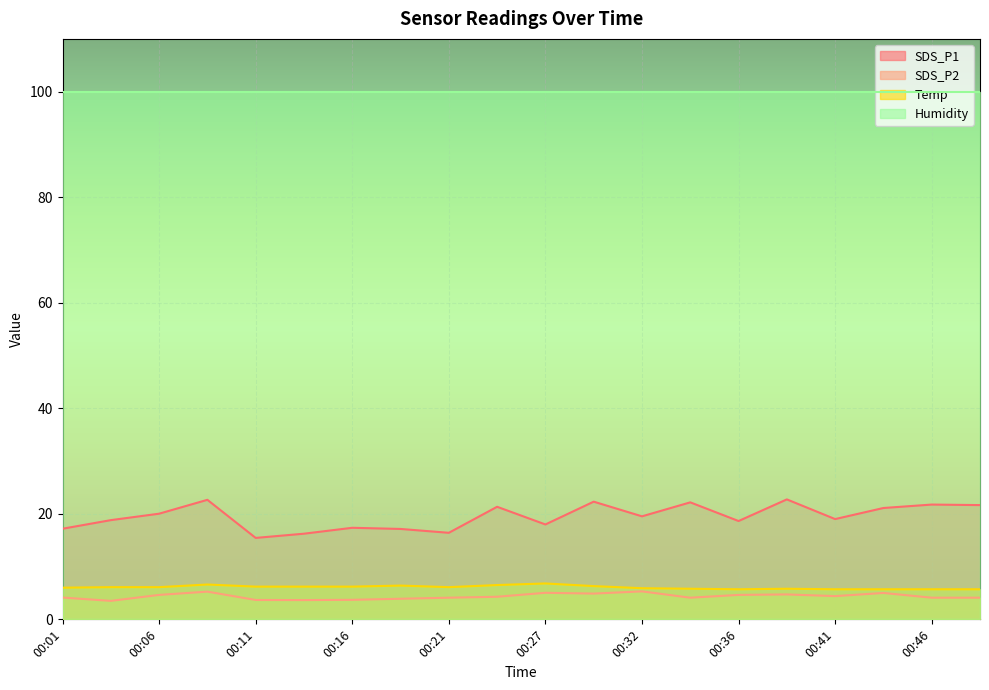

The value of SDS_P2 at 00:01 is 4.1. True or false?

True